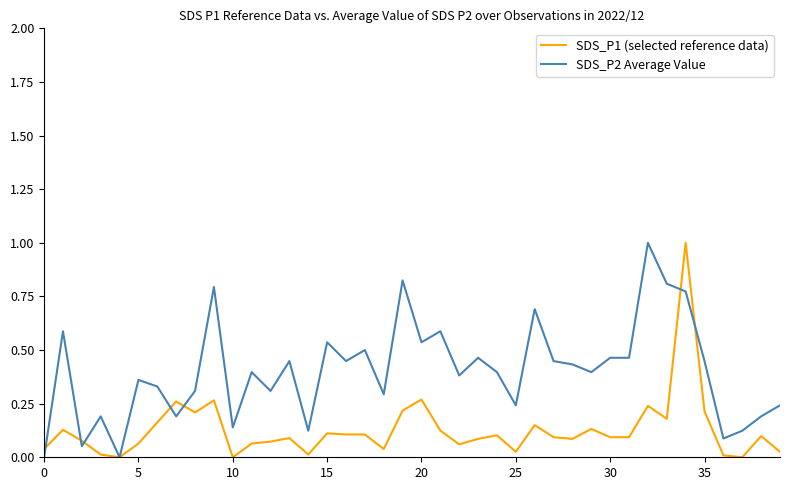

True or false: SDS_P2 Average Value and SDS_P1 (selected reference data) intersect in this chart.

True